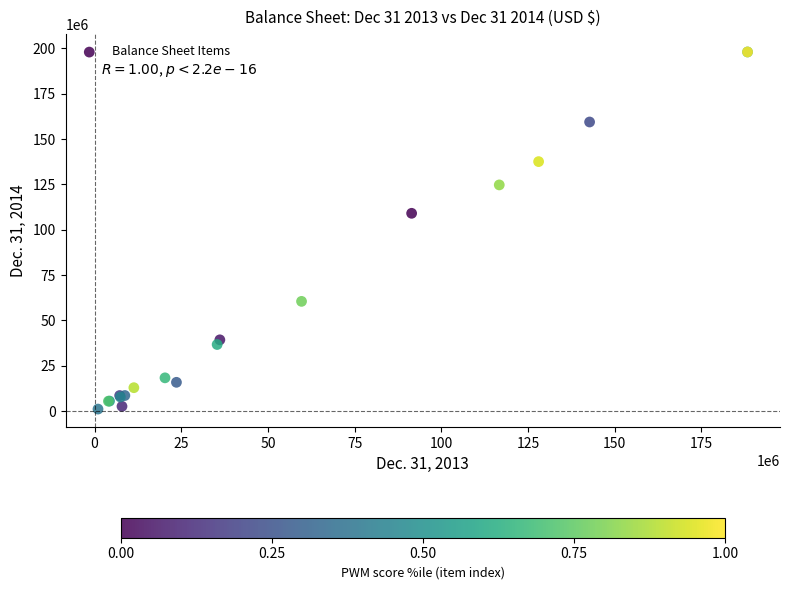

What Y value in the scatter plot is closest to 99551523?

109048290